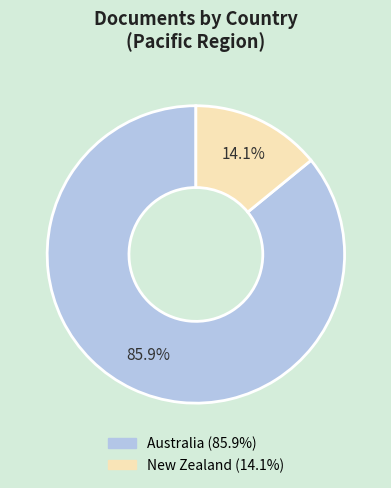

Which has a higher value, Australia or New Zealand?

Australia